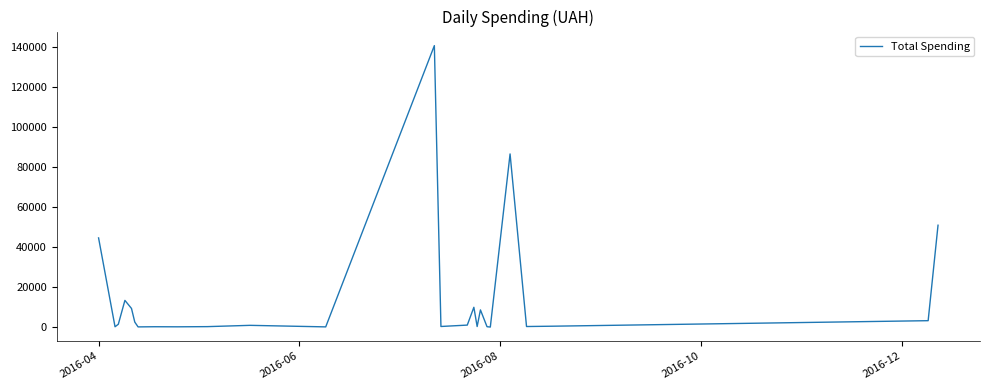

What is the greatest value displayed?

140706.2